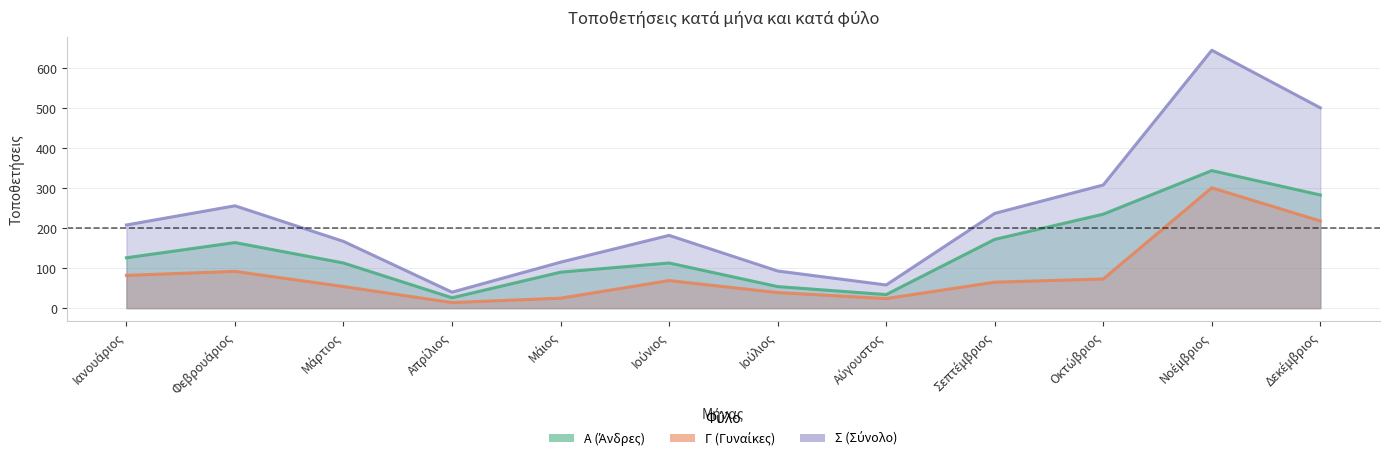

What is the difference between the Σ (Σύνολο) values at Οκτώβριος and Αύγουστος?

250